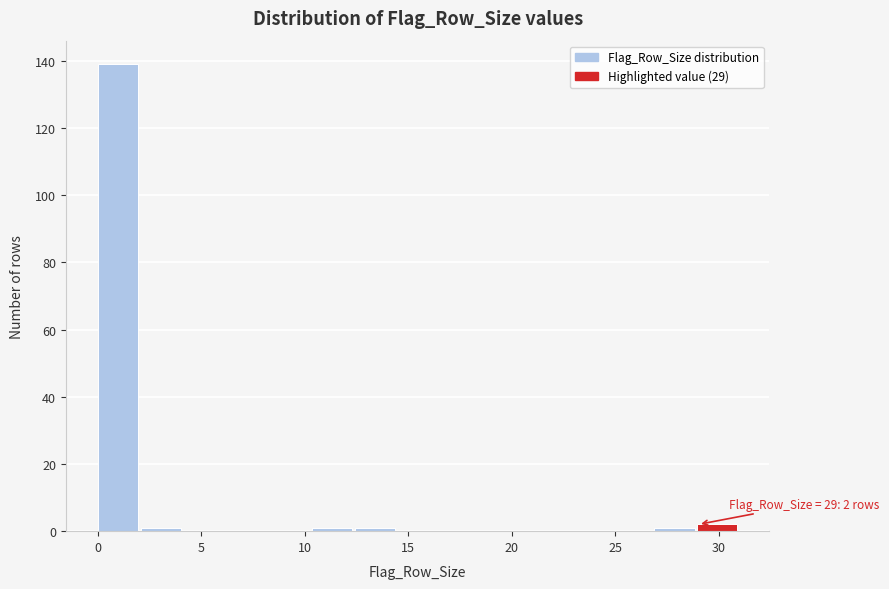

Which range on the x-axis has the tallest bar?

0.0 to 2.0